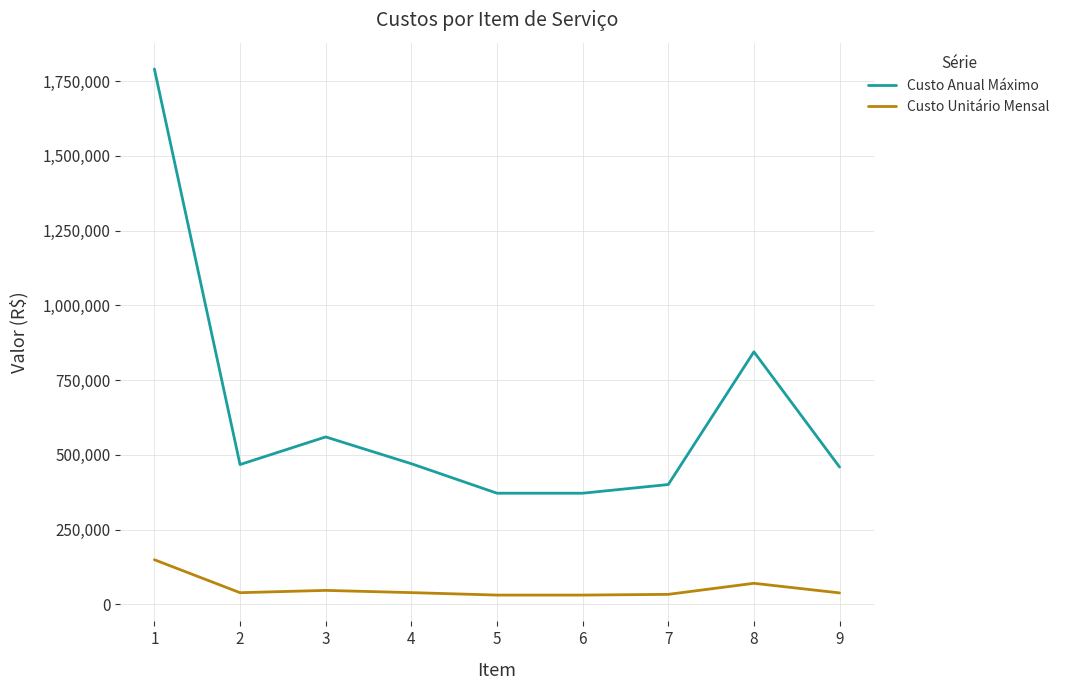

Does the chart have visible grid lines?

Yes